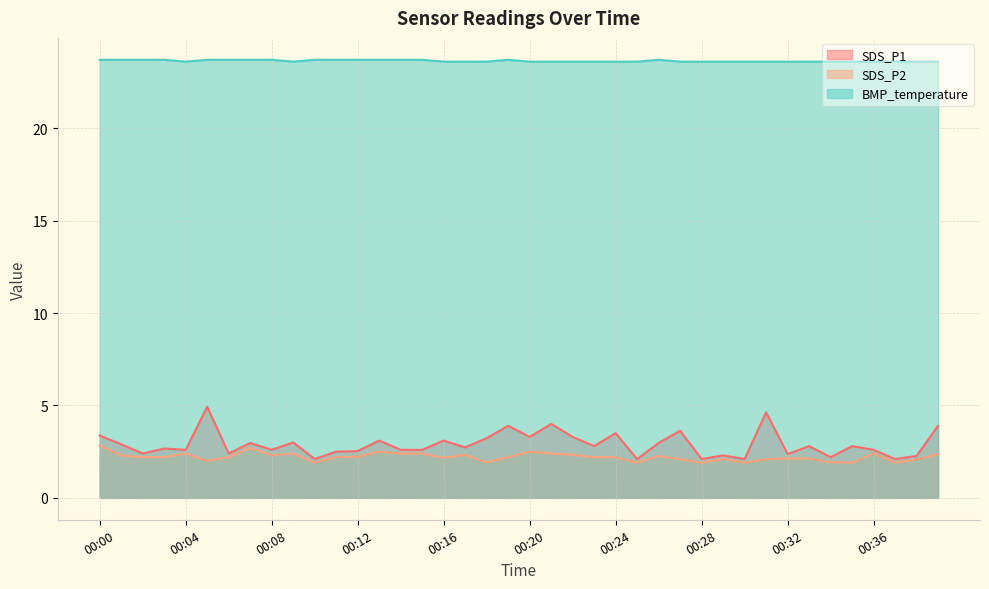

Reading left to right, what are all the values shown in this chart?

SDS_P1: 3.4	2.9	2.4	2.7	2.6	4.9	2.4	3.0	2.6	3.0	2.1	2.5	2.5	3.1	2.6	2.6	3.1	2.7	3.2	3.9	3.3	4.0	3.3	2.8	3.5	2.1	3.0	3.6	2.1	2.3	2.1	4.6	2.4	2.8	2.2	2.8	2.6	2.1	2.3	3.9
SDS_P2: 2.8	2.3	2.2	2.2	2.4	2.0	2.2	2.7	2.3	2.4	1.9	2.2	2.2	2.5	2.4	2.4	2.2	2.3	1.9	2.2	2.5	2.4	2.3	2.2	2.2	1.9	2.3	2.1	1.9	2.1	1.9	2.1	2.1	2.1	1.9	1.9	2.4	1.9	2.1	2.4
BMP_temperature: 23.7	23.7	23.7	23.7	23.6	23.7	23.7	23.7	23.7	23.6	23.7	23.7	23.7	23.7	23.7	23.7	23.6	23.6	23.6	23.7	23.6	23.6	23.6	23.6	23.6	23.6	23.7	23.6	23.6	23.6	23.6	23.6	23.6	23.6	23.6	23.6	23.6	23.6	23.6	23.6